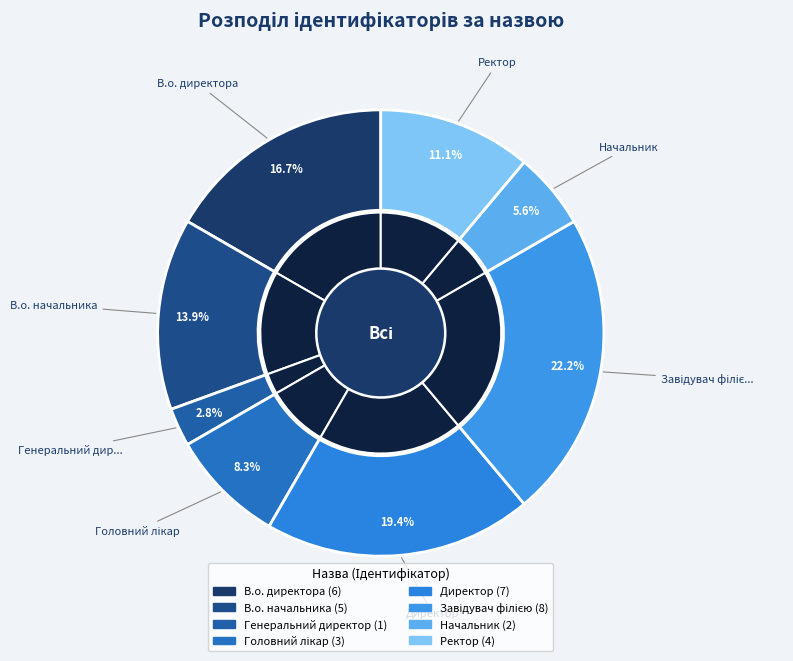

Is it true that Генеральний директор is 1% of the pie?

False